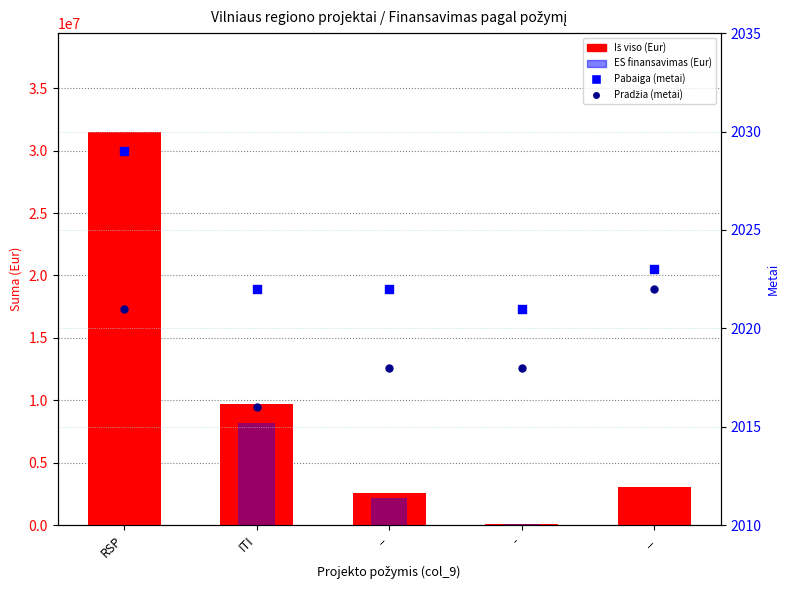

Which series has the widest spread of Y values?

Iš viso (Eur)